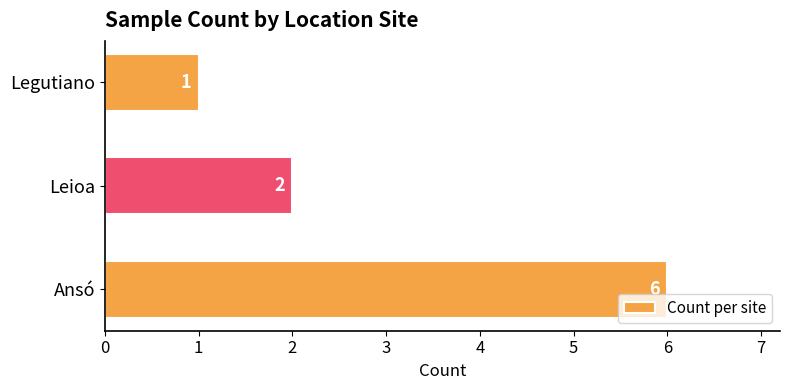

Where is the data nearest to the value 3?

Leioa